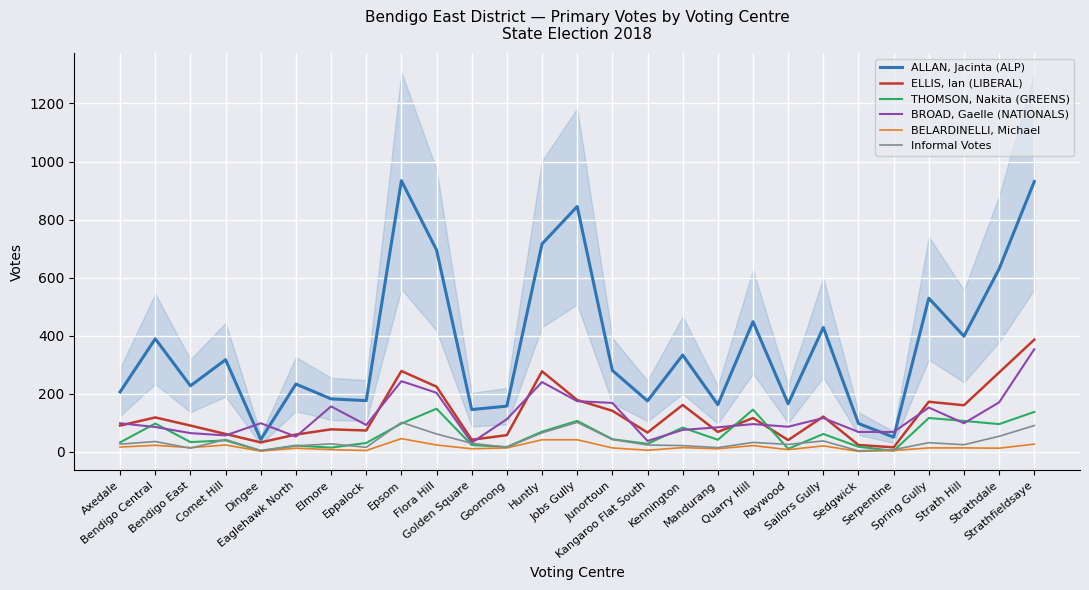

True or false: THOMSON, Nakita (GREENS) has a value of 4 at Serpentine.

False